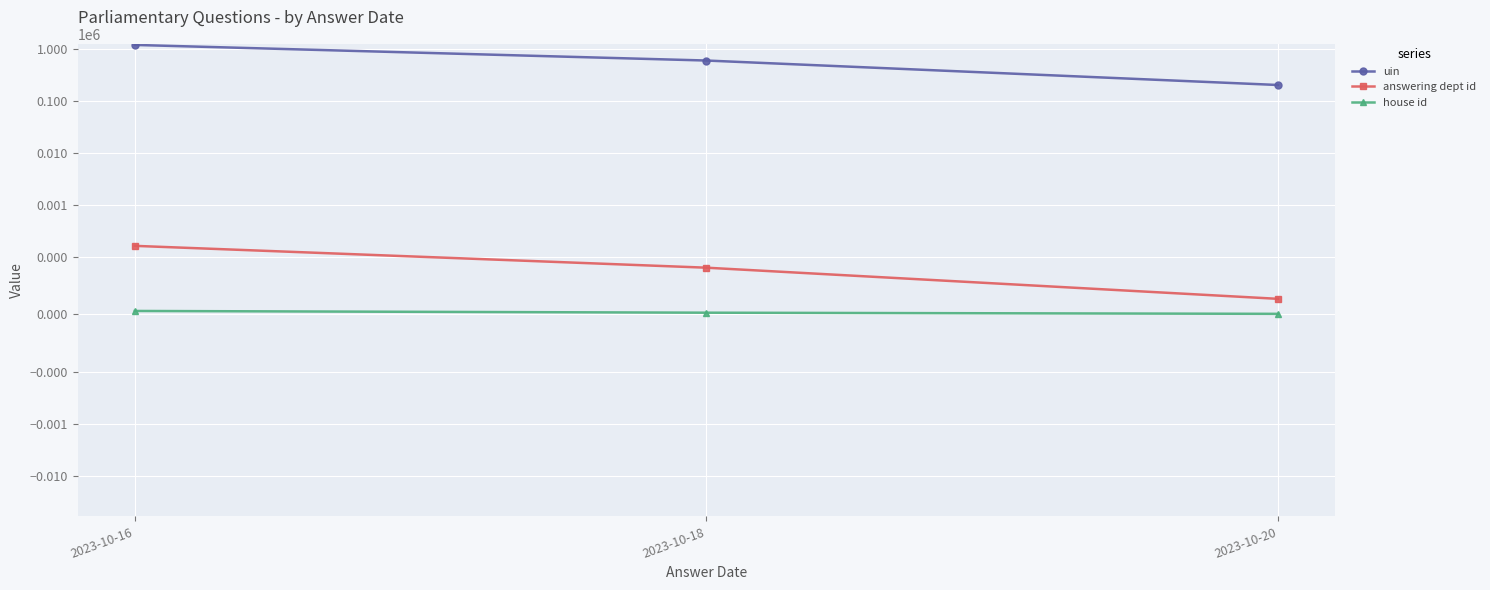

Rank the categories by house id value from lowest to highest.

2023-10-20, 2023-10-18, 2023-10-16